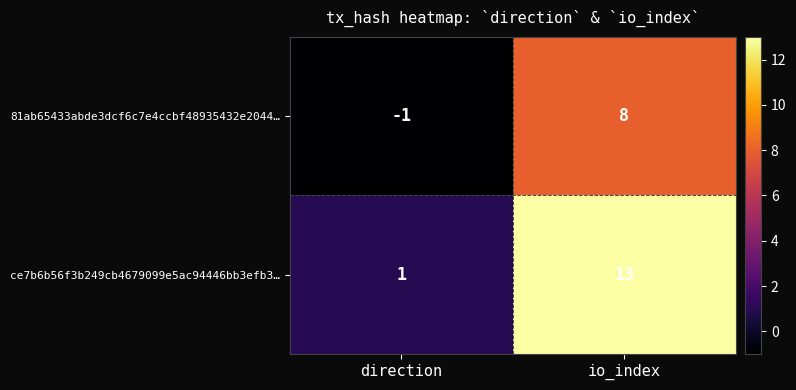

Is the value of 81ab65433abde3dcf6c7e4ccbf48935432e2044… at io_index greater than the value of ce7b6b56f3b249cb4679099e5ac94446bb3efb3… at io_index?

No